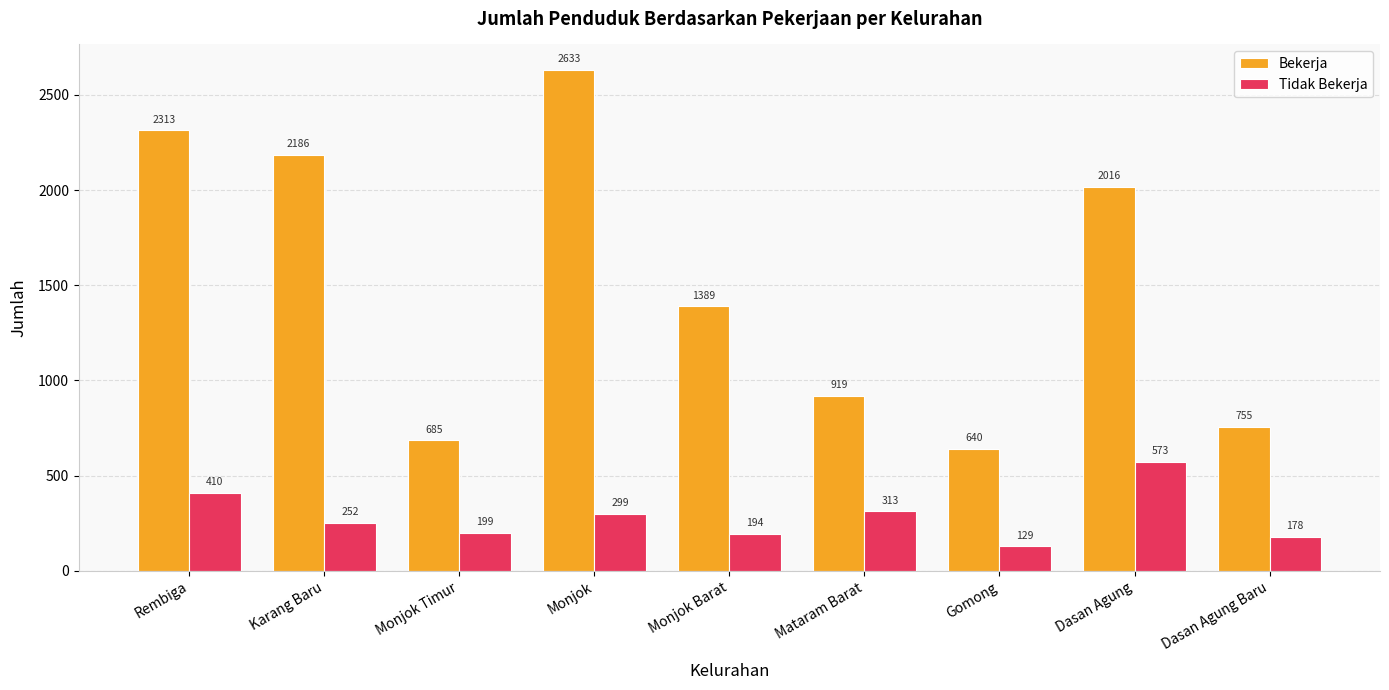

Where does the Tidak Bekerja series first go above 252?

Rembiga